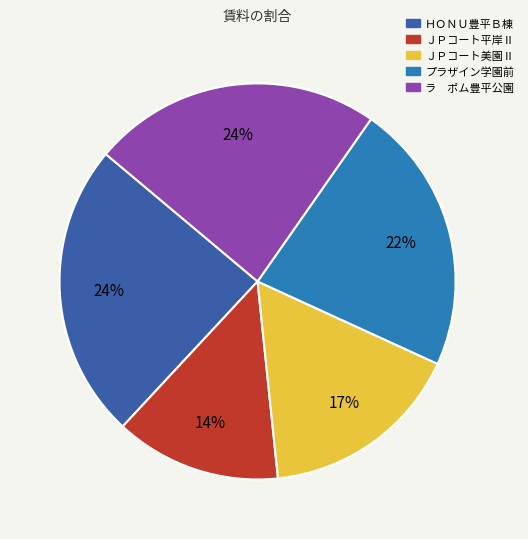

To the nearest percent, what is the combined percentage of プラザイン学園前 and ＪＰコート美園Ⅱ?

39%